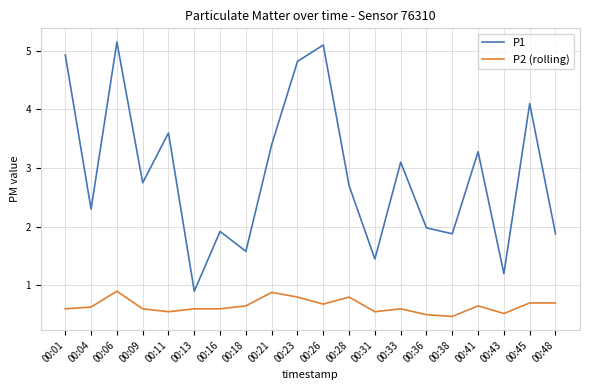

Rank the series by their maximum value, from lowest to highest.

P2 (rolling), P1